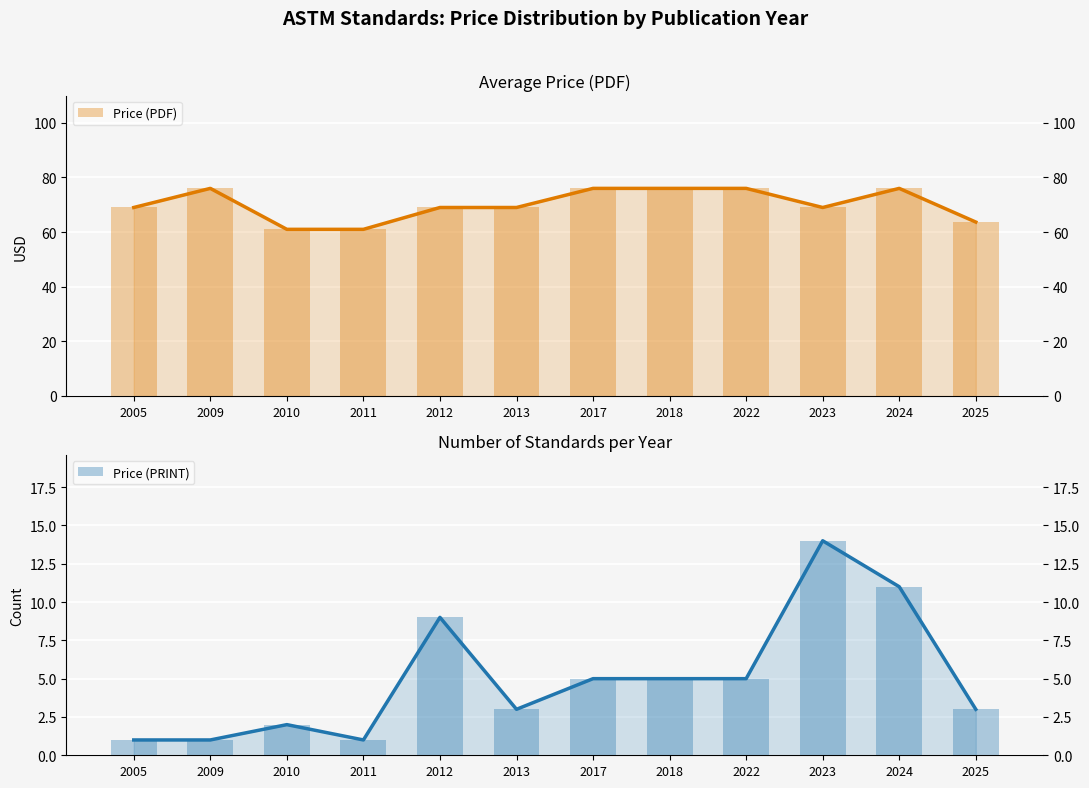

Which series has the widest spread of values?

Price (PDF)